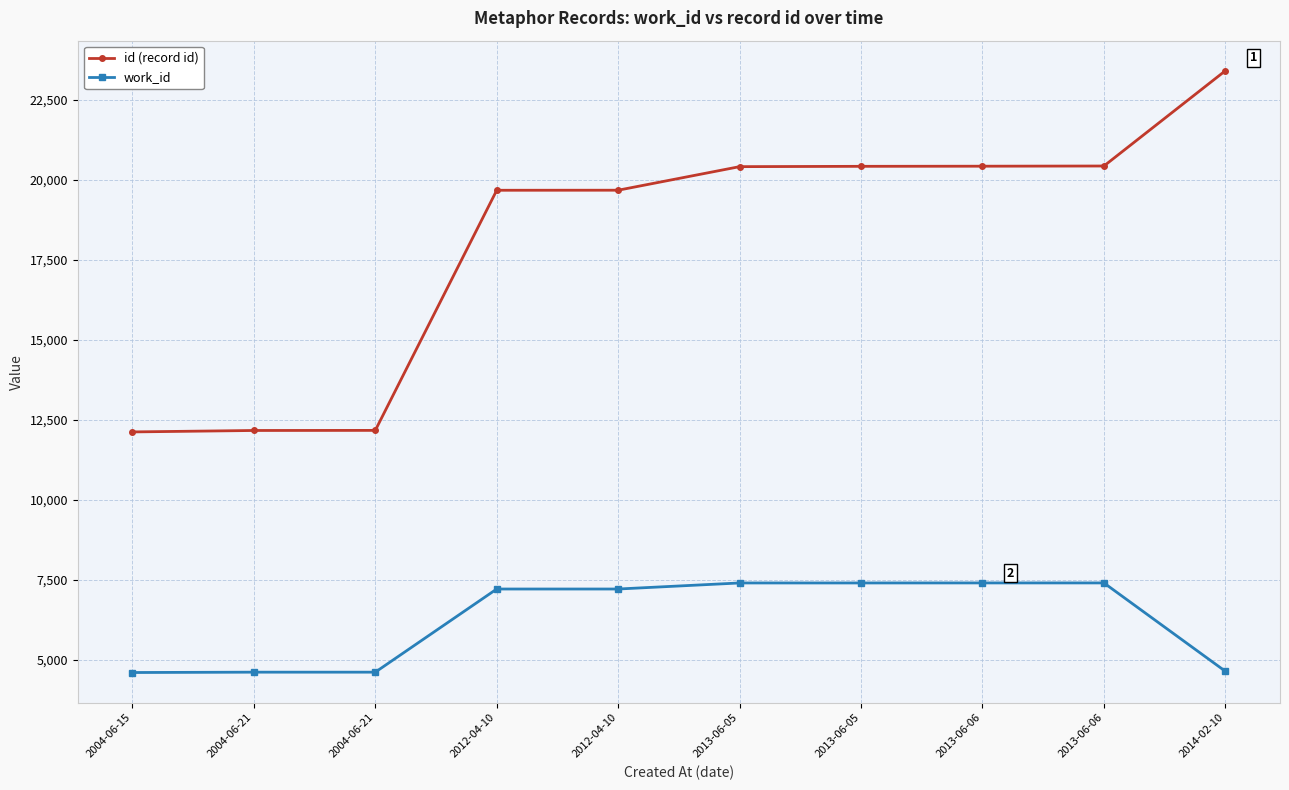

What is the difference between the second highest and minimum values in the id (record id) series?

8308